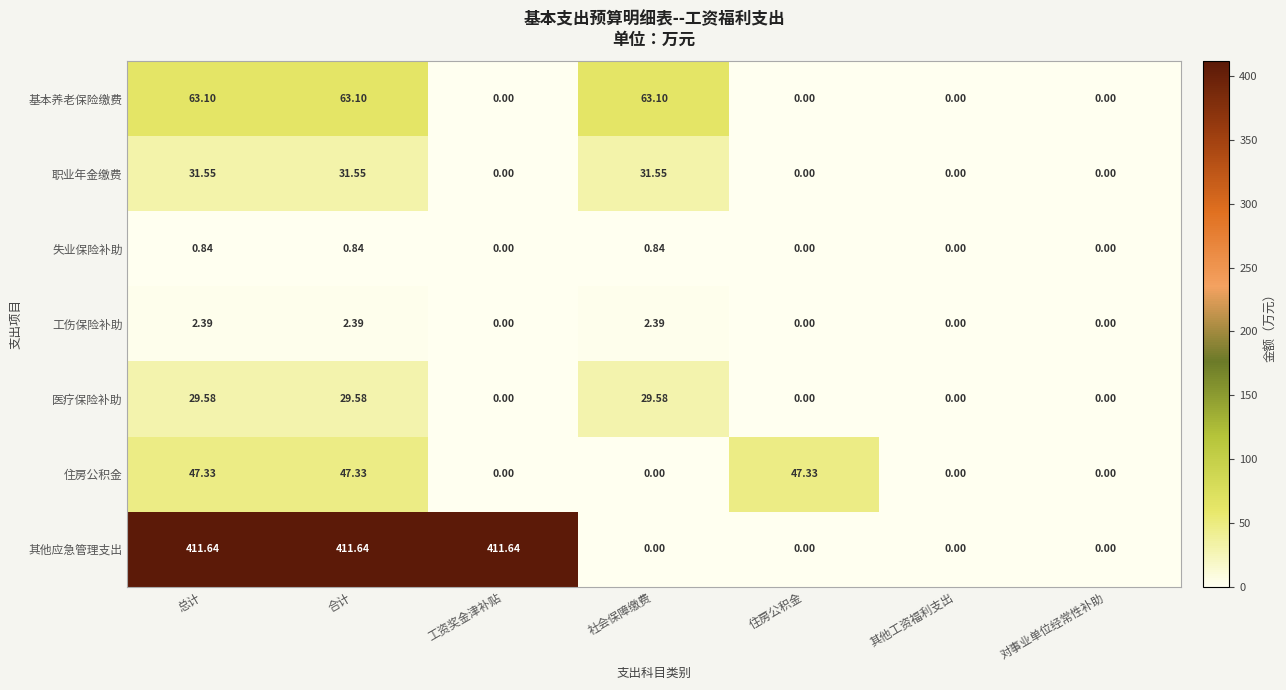

Between 合计 and 工资奖金津补贴, which series saw the biggest shift?

基本养老保险缴费